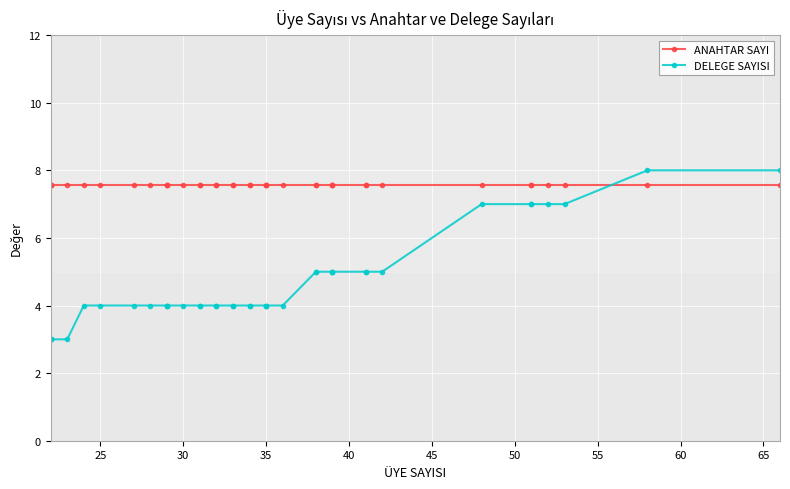

After their last crossing, which series has the higher values: DELEGE SAYISI or ANAHTAR SAYI?

ANAHTAR SAYI